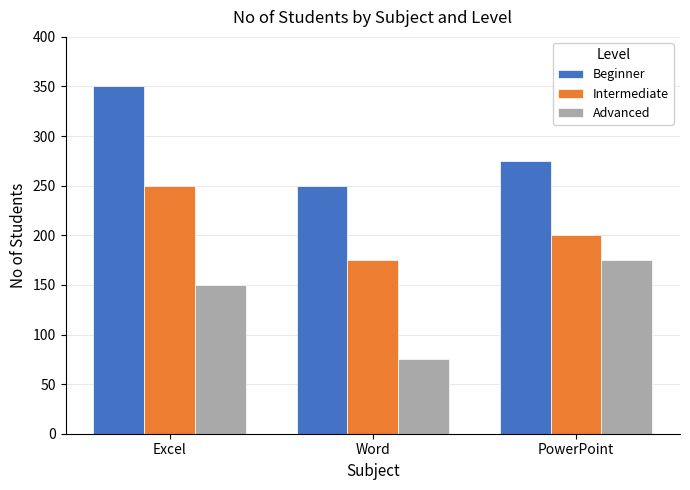

Reading right to left, transcribe all the data shown in this chart.

Beginner: PowerPoint=275	Word=250	Excel=350
Intermediate: PowerPoint=200	Word=175	Excel=250
Advanced: PowerPoint=175	Word=75	Excel=150